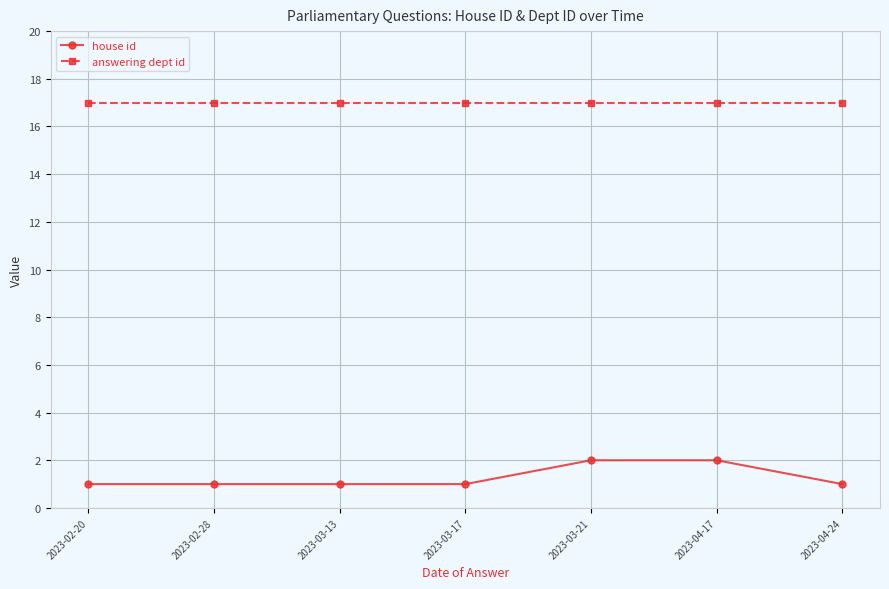

What is the sum of all answering dept id values?

119